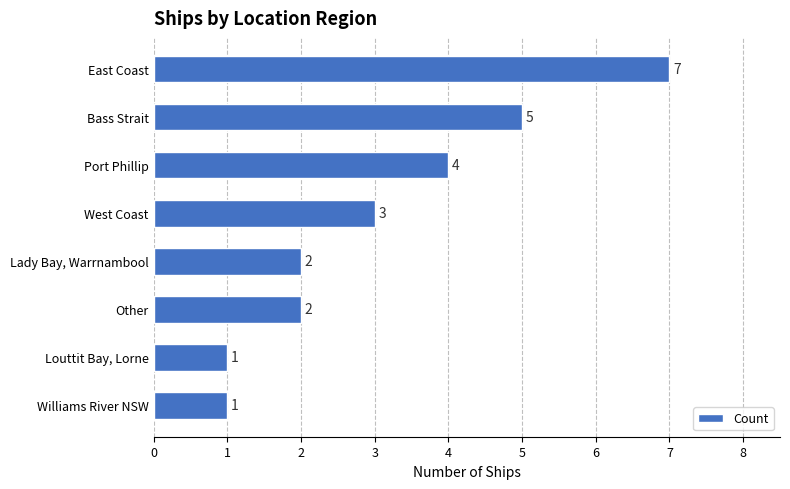

What is the greatest value displayed?

7